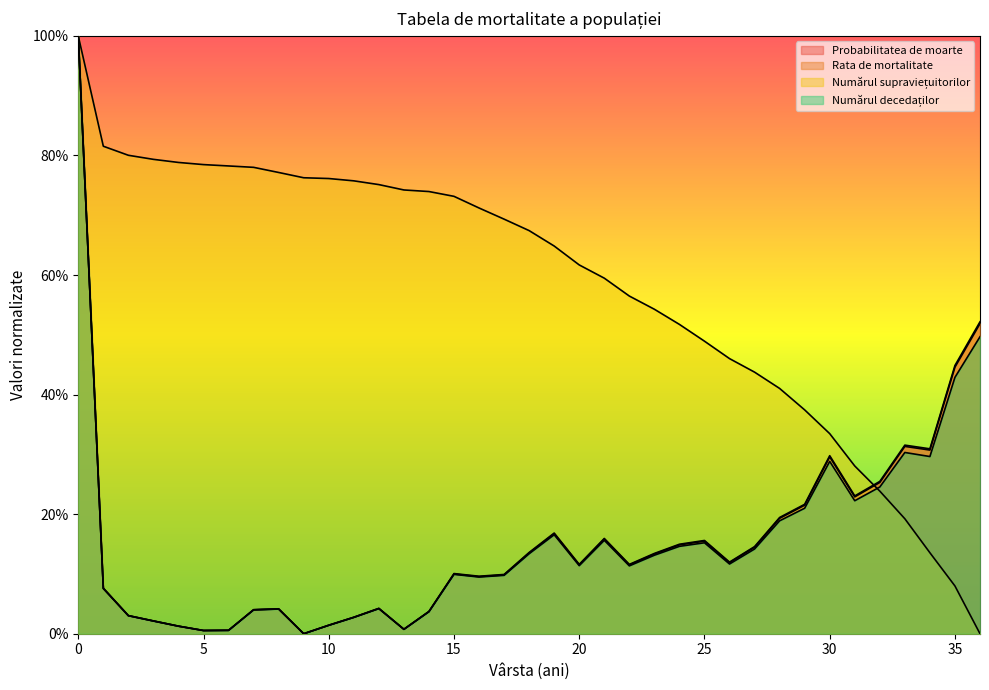

Reading right to left, extract all data points from this chart.

Rata de mortalitate: 0.5	0.4	0.3	0.3	0.3	0.2	0.3	0.2	0.2	0.1	0.1	0.2	0.1	0.1	0.1	0.2	0.1	0.2	0.1	0.1	0.1	0.1	0.0	0.0	0.0	0.0	0.0	0.0	0.0	0.0	0.0	0.0	0.0	0.0	0.0	0.1	1.0
Probabilitatea de moarte: 0.5	0.4	0.3	0.3	0.3	0.2	0.3	0.2	0.2	0.1	0.1	0.2	0.1	0.1	0.1	0.2	0.1	0.2	0.1	0.1	0.1	0.1	0.0	0.0	0.0	0.0	0.0	0.0	0.0	0.0	0.0	0.0	0.0	0.0	0.0	0.1	1.0
Numărul supraviețuitorilor: 0.0	0.1	0.1	0.2	0.2	0.3	0.3	0.4	0.4	0.4	0.5	0.5	0.5	0.5	0.6	0.6	0.6	0.6	0.7	0.7	0.7	0.7	0.7	0.7	0.8	0.8	0.8	0.8	0.8	0.8	0.8	0.8	0.8	0.8	0.8	0.8	1.0
Numărul decedaților: 0.5	0.4	0.3	0.3	0.2	0.2	0.3	0.2	0.2	0.1	0.1	0.2	0.1	0.1	0.1	0.2	0.1	0.2	0.1	0.1	0.1	0.1	0.0	0.0	0.0	0.0	0.0	0.0	0.0	0.0	0.0	0.0	0.0	0.0	0.0	0.1	1.0